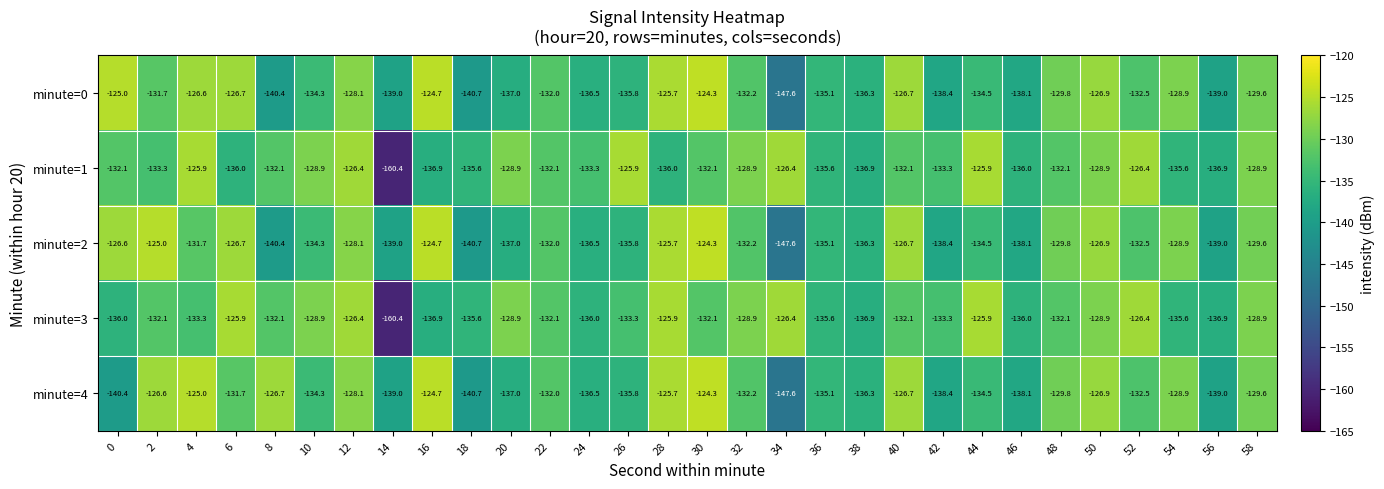

The value of minute=4 at 6 is -131.7. True or false?

True